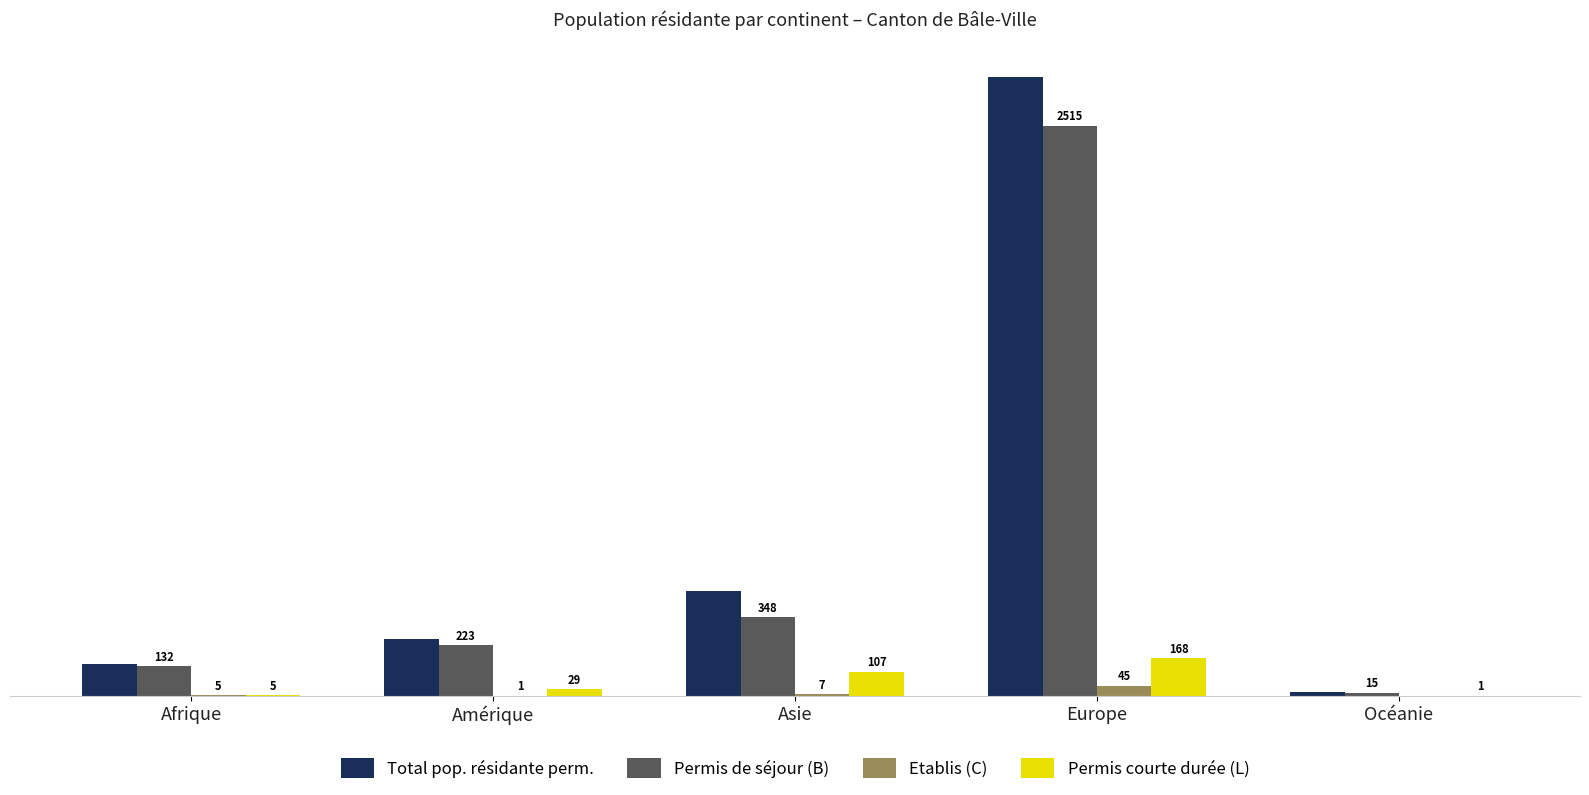

At which category is the sum across all series the highest?

Europe